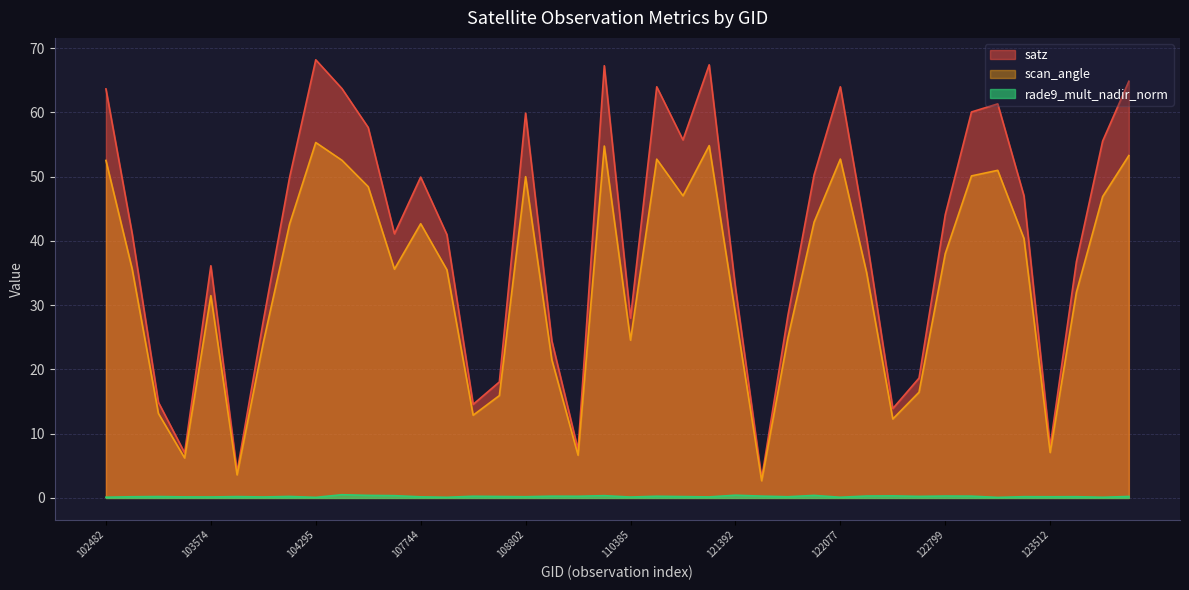

At which category does scan_angle reach its first local valley?

103456